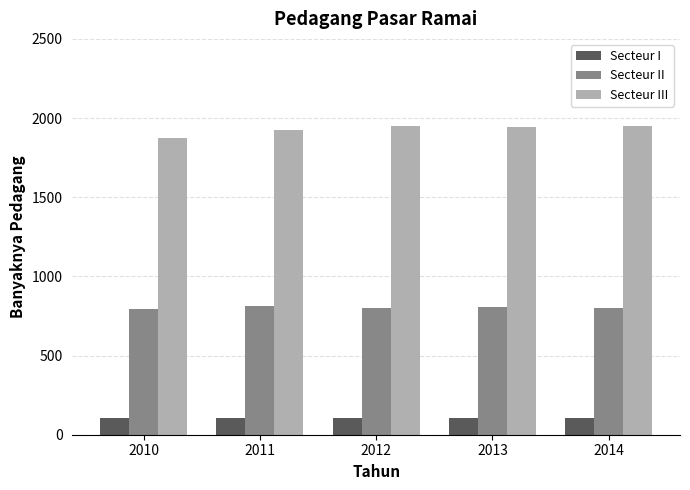

How many groups of bars are there?

5